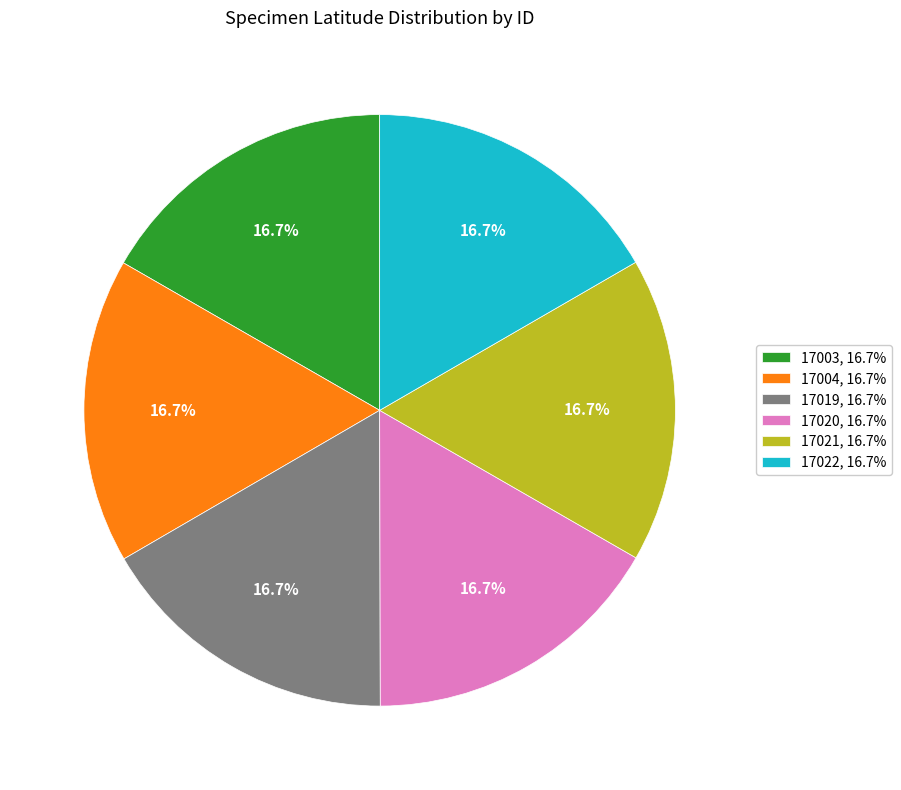

Is 17004 the majority of the pie?

No